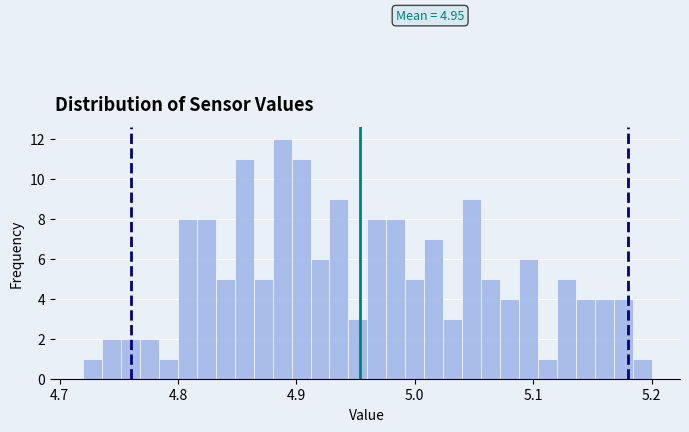

Read against the x-axis, roughly where is the centre of the tallest bar?

4.89